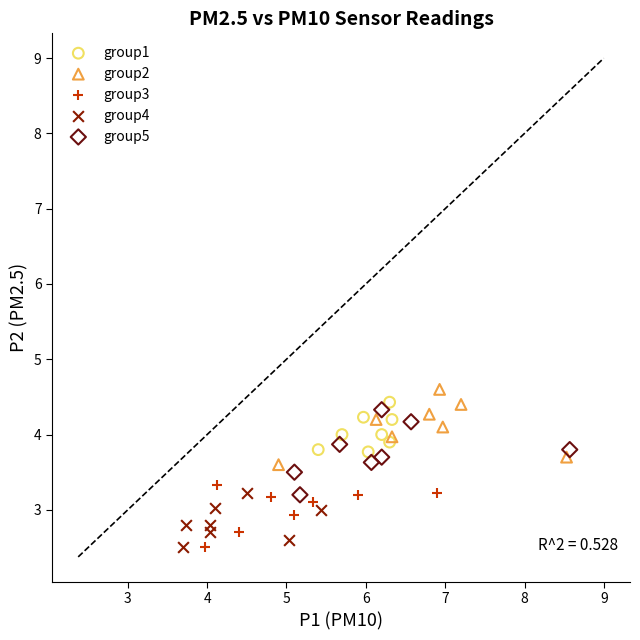

What are all the series names shown in the legend?

group1, group2, group3, group4, group5